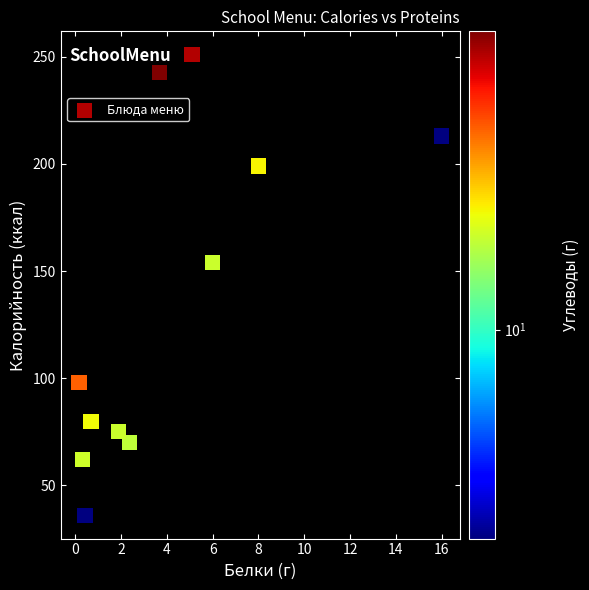

What is the average X value?

4.1